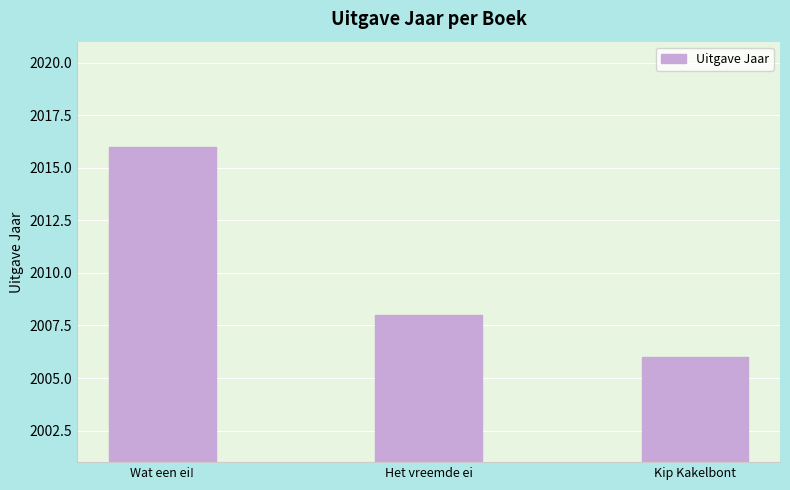

What position from the right is Kip Kakelbont?

1